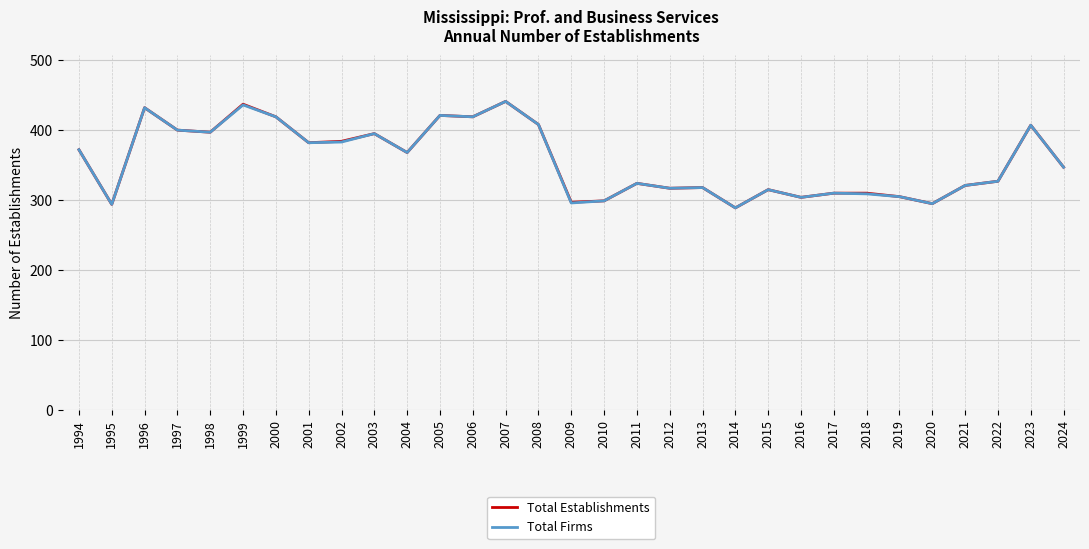

Is it true that Total Establishments equals 315 at 2015?

True